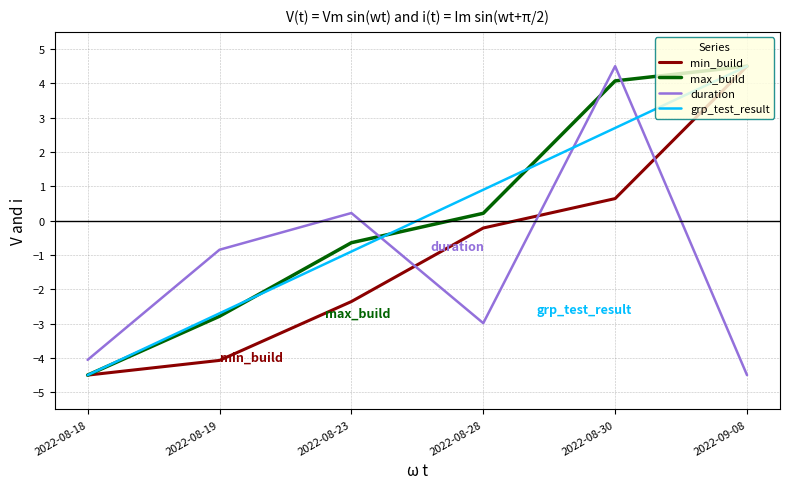

True or false: max_build and duration cross at least once.

True